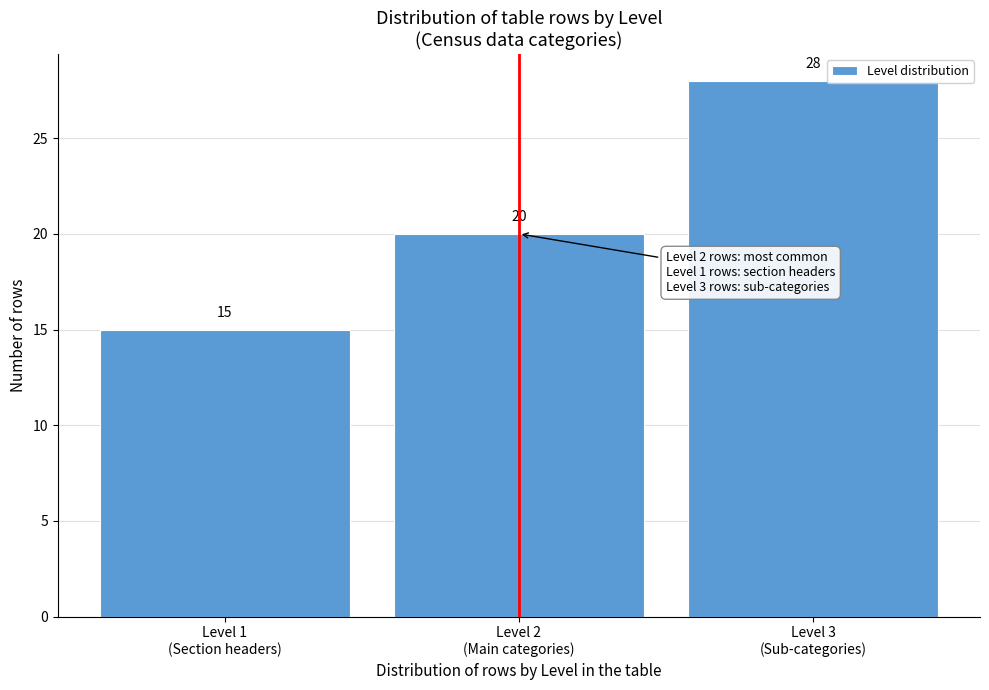

Reading left to right, extract all data points from this chart.

15	20	28